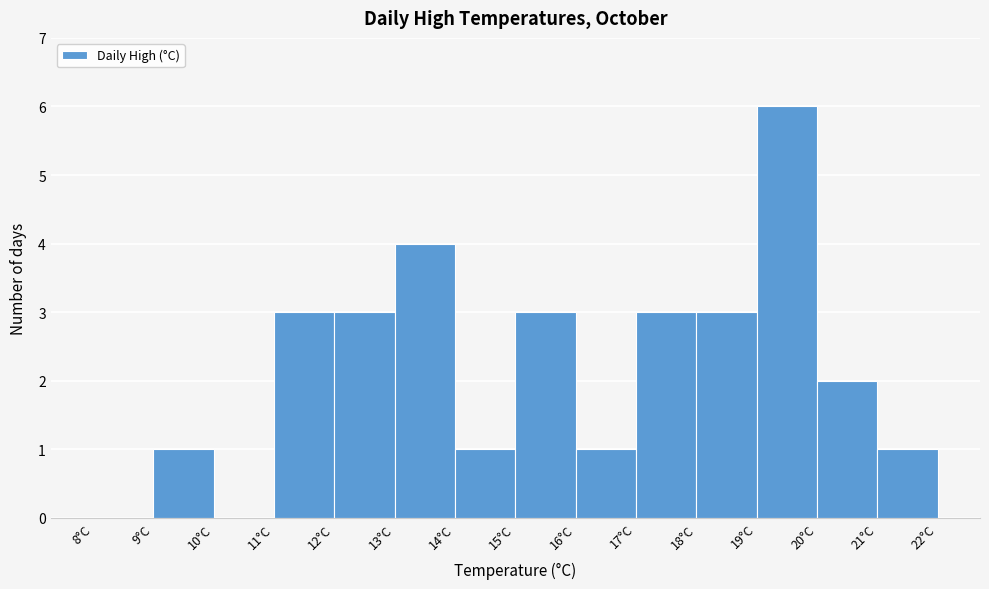

How tall is the bar that spans 14 to 15 on the x-axis? The values are not printed on the chart, so give them approximately, as read against the axis.

1